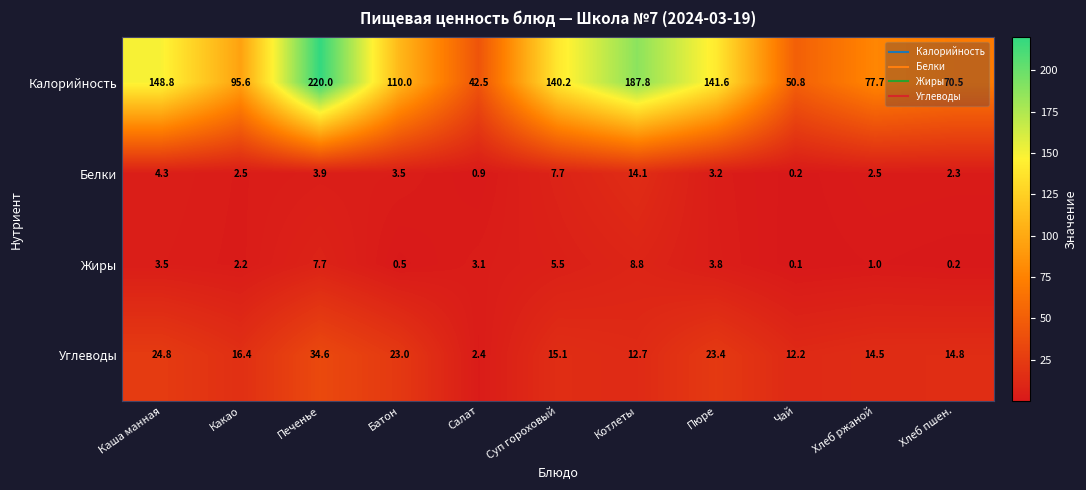

List the series in order of their peak value, lowest first.

Жиры, Белки, Углеводы, Калорийность